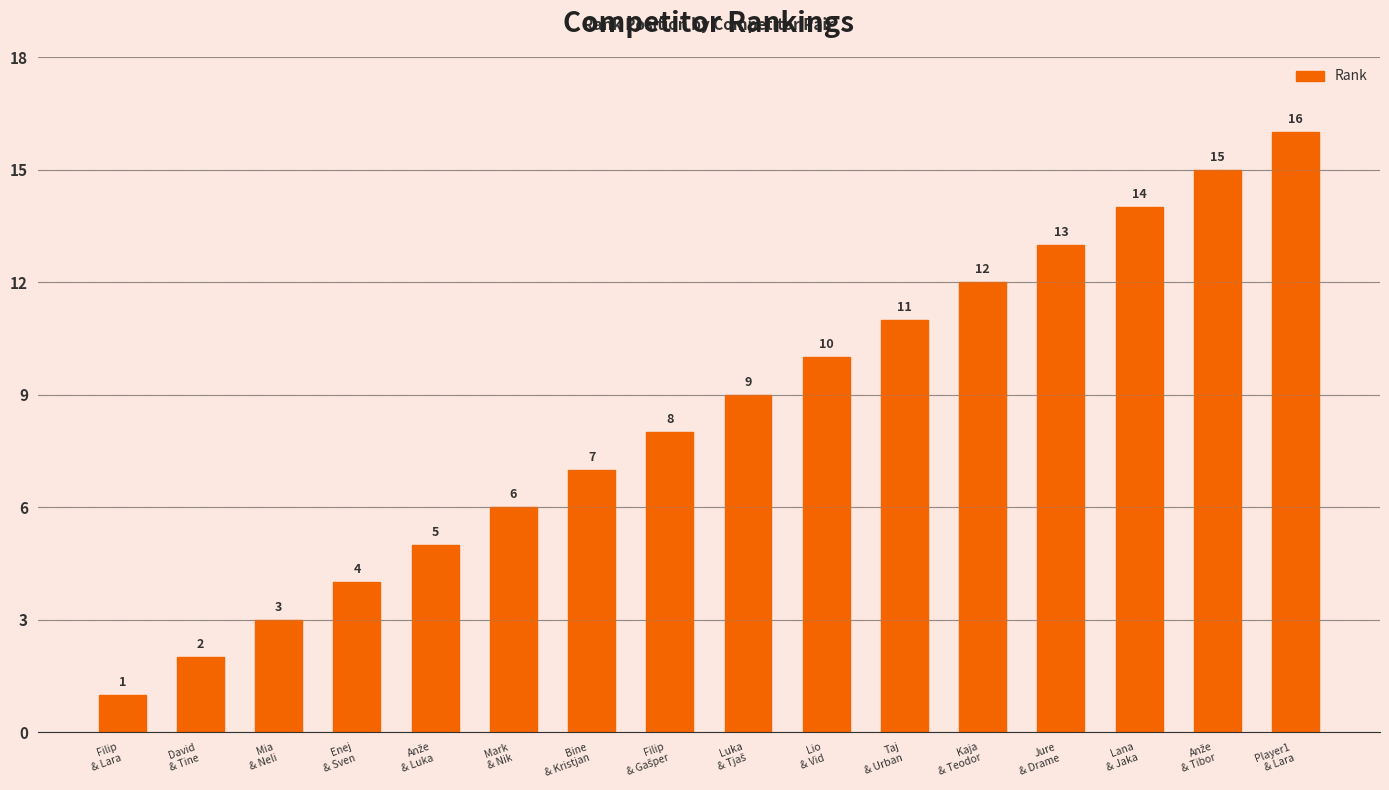

What is the difference between the maximum and minimum values?

15